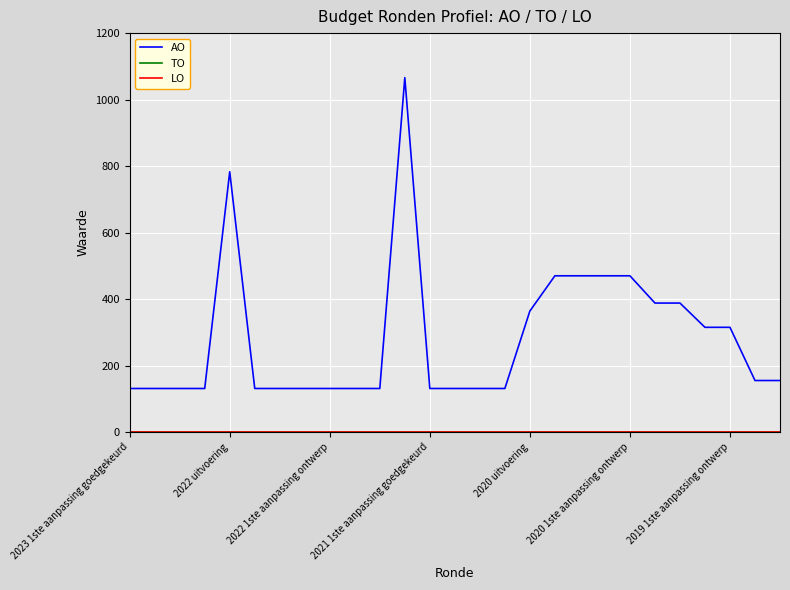

Which series has the largest range (max minus min)?

AO